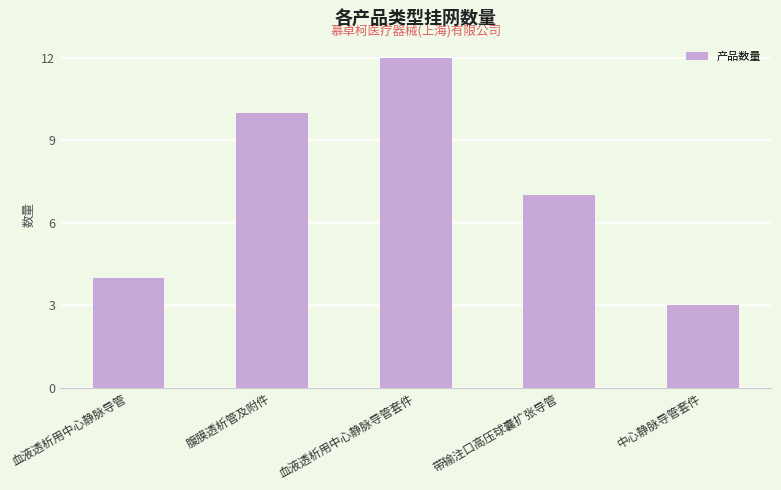

Reading left to right, what are all the values shown in this chart?

血液透析用中心静脉导管=4	腹膜透析管及附件=10	血液透析用中心静脉导管套件=12	带输注口高压球囊扩张导管=7	中心静脉导管套件=3